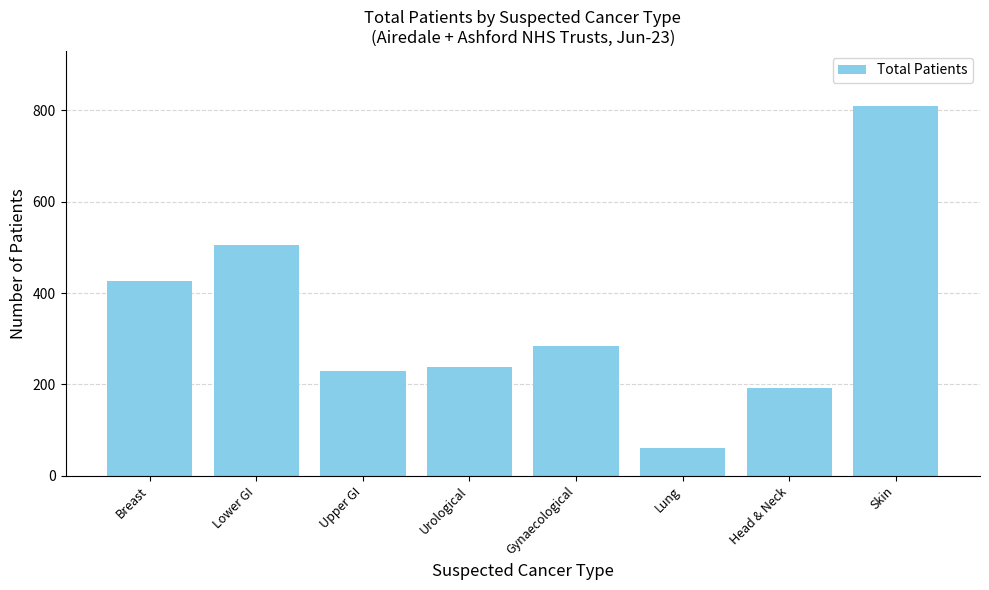

List the labels in order of value, smallest first.

Lung, Head & Neck, Upper GI, Urological, Gynaecological, Breast, Lower GI, Skin